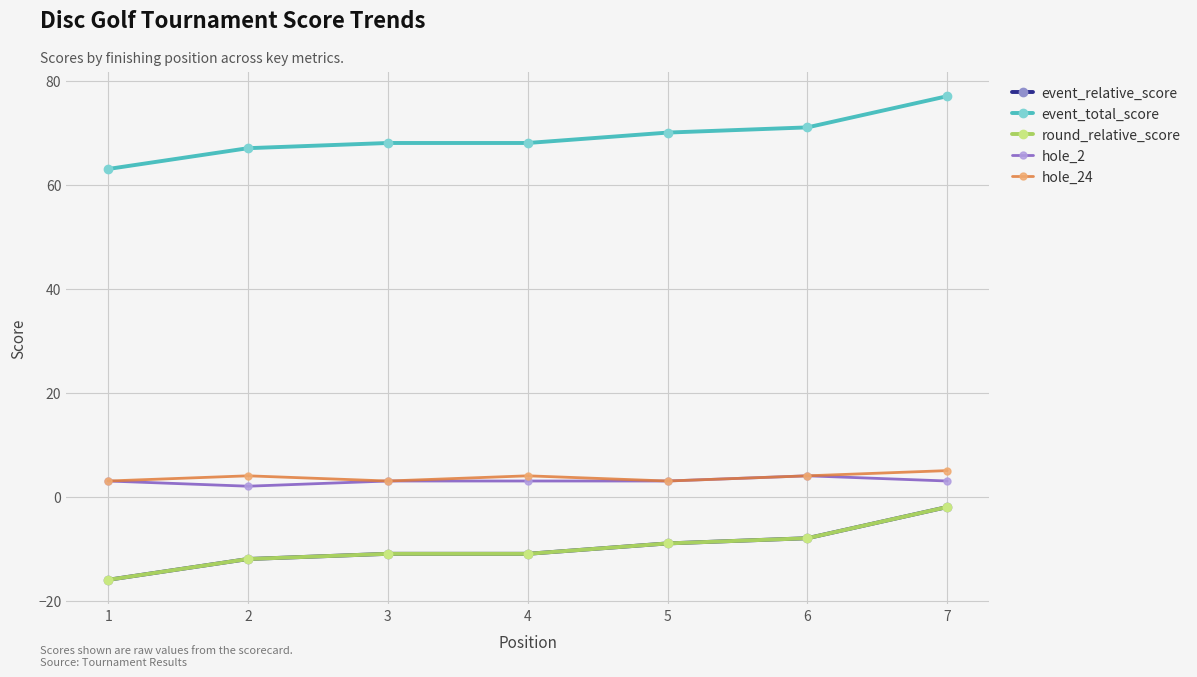

What is the maximum value shown in the chart?

77